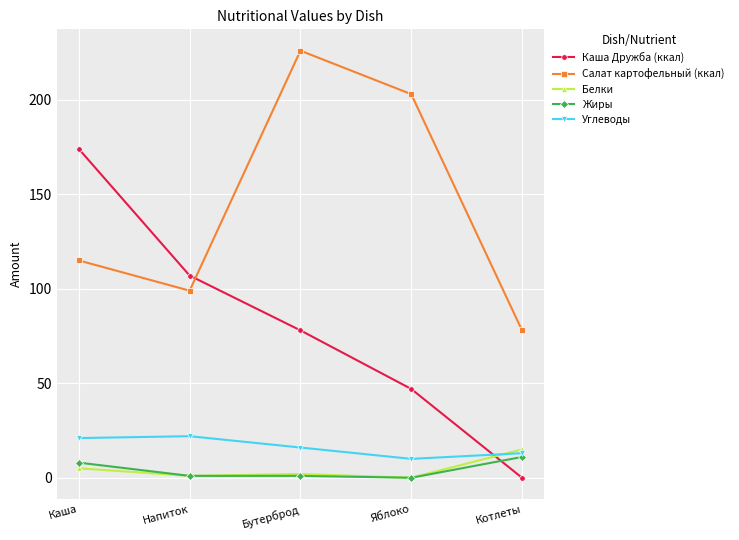

Between which two adjacent categories do Жиры and Каша Дружба (ккал) first intersect?

Яблоко and Котлеты